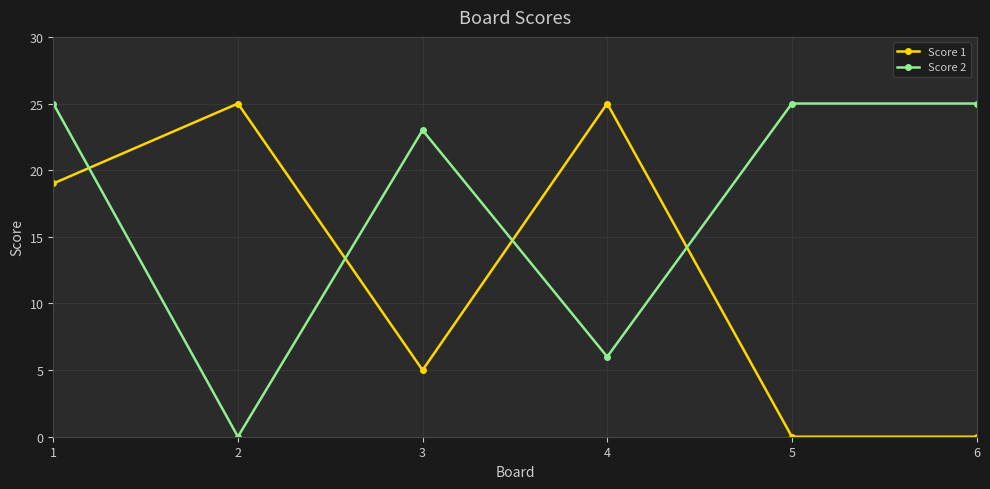

At 4, list the series in order from smallest to largest.

Score 2, Score 1